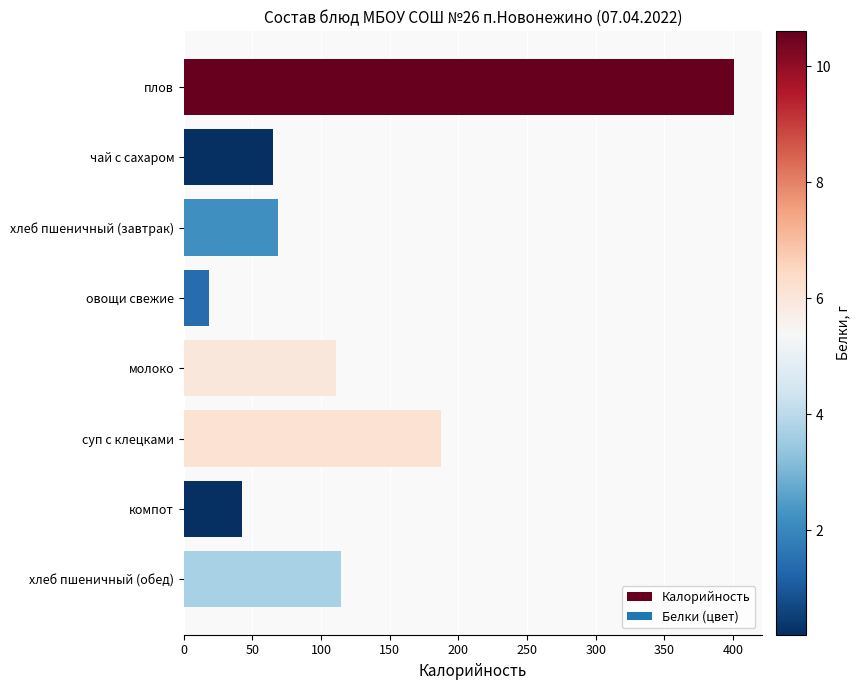

The value at компот is 20.8. True or false?

False